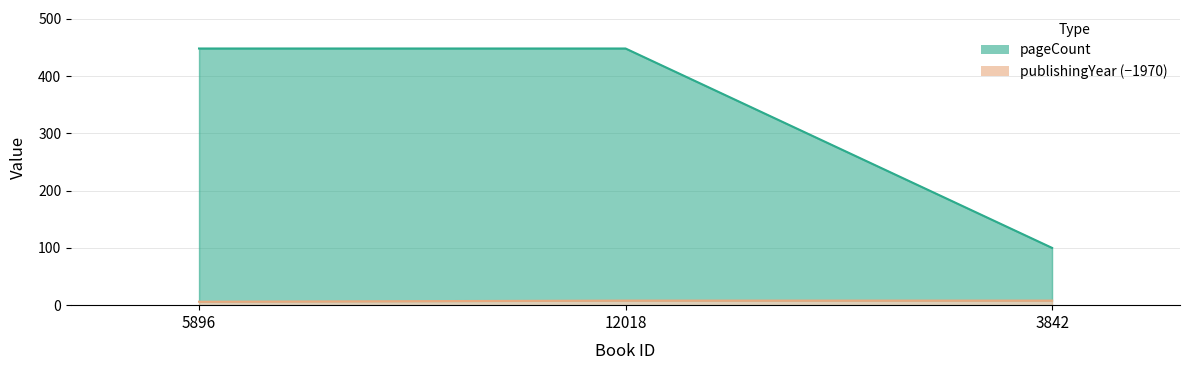

How many lines are shown in the chart?

2